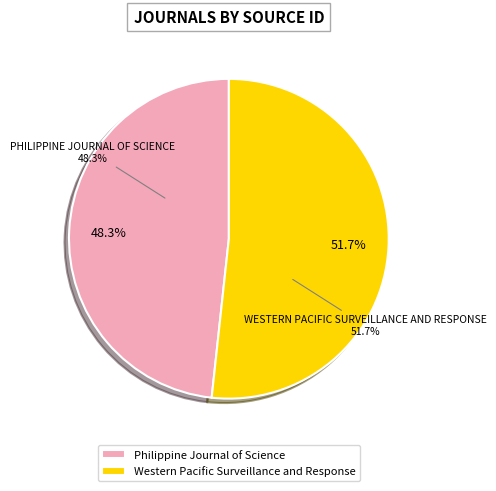

Which category has the biggest portion of the pie?

Western Pacific Surveillance and Response